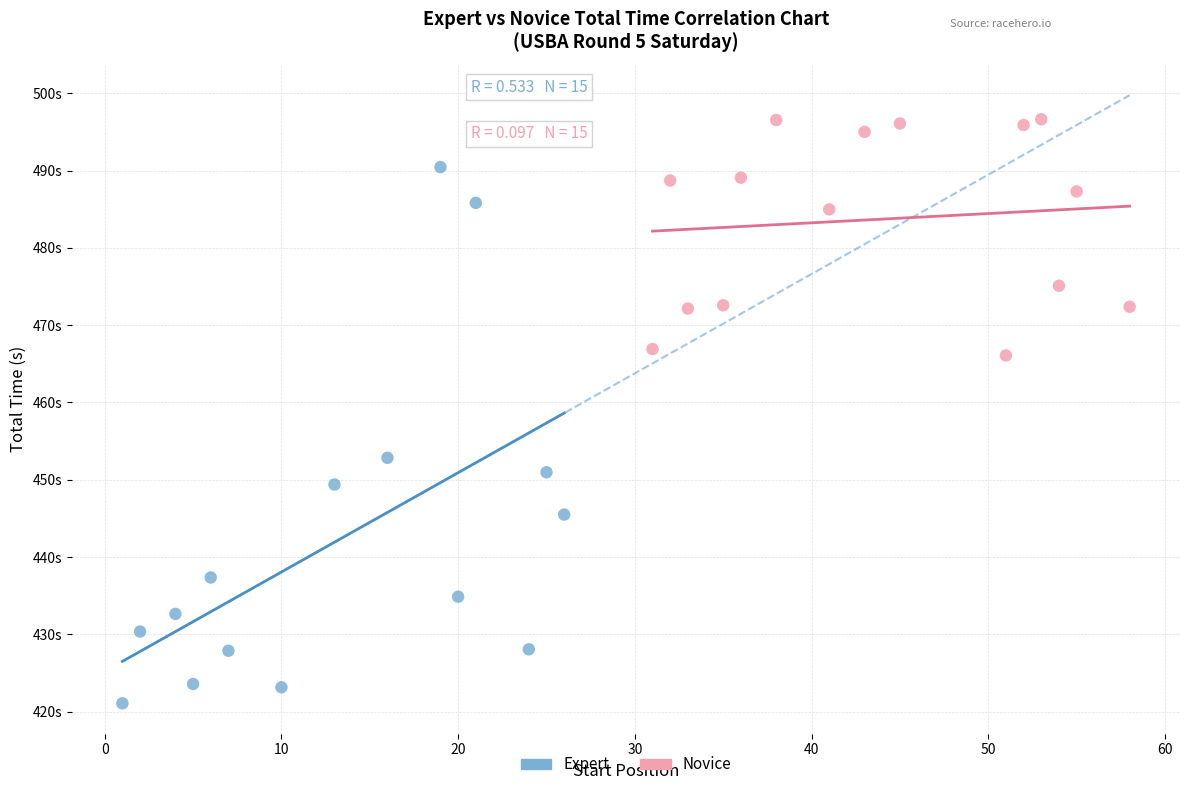

What are all the series names shown in the legend?

Expert, Novice